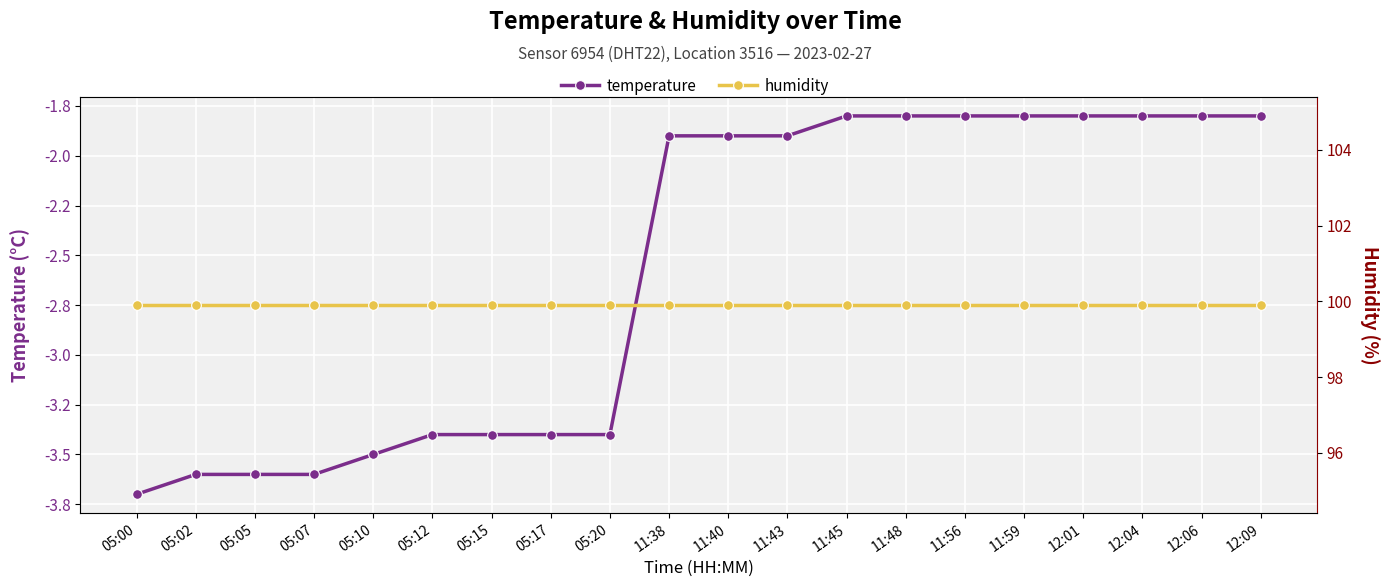

What is the maximum value shown in the chart?

99.9